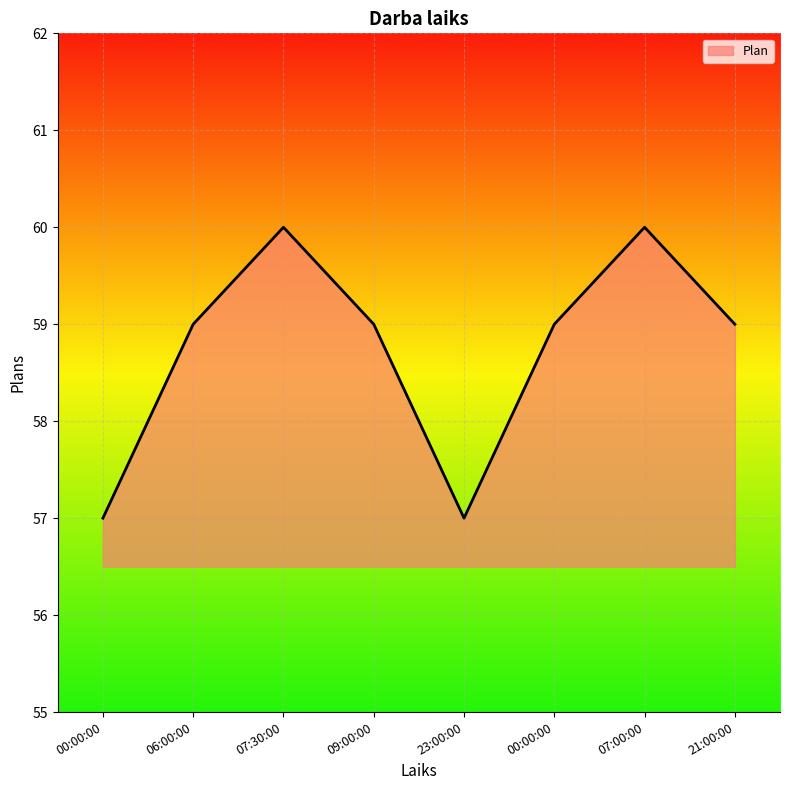

True or false: the data shows 60 at 07:30:00.

True